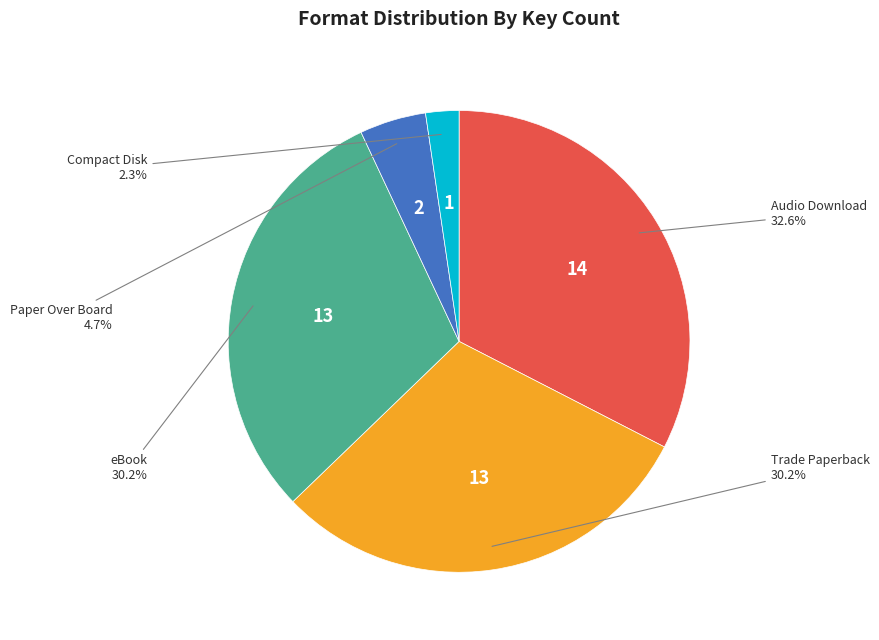

Does any single category account for the majority?

No